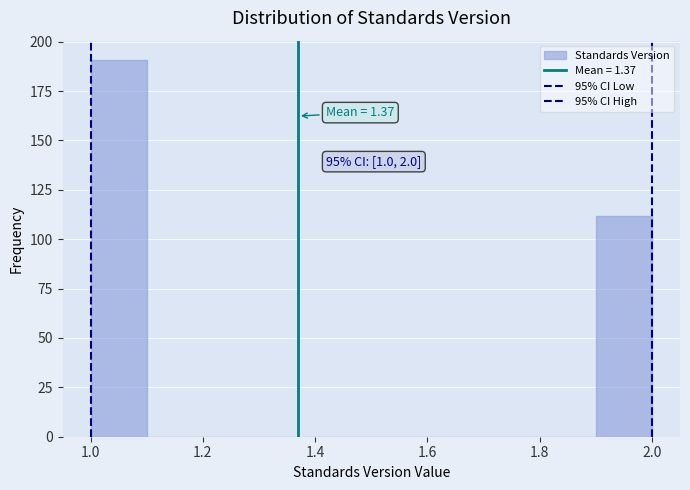

Over which range of the x-axis is the bar tallest?

1.0 to 1.1